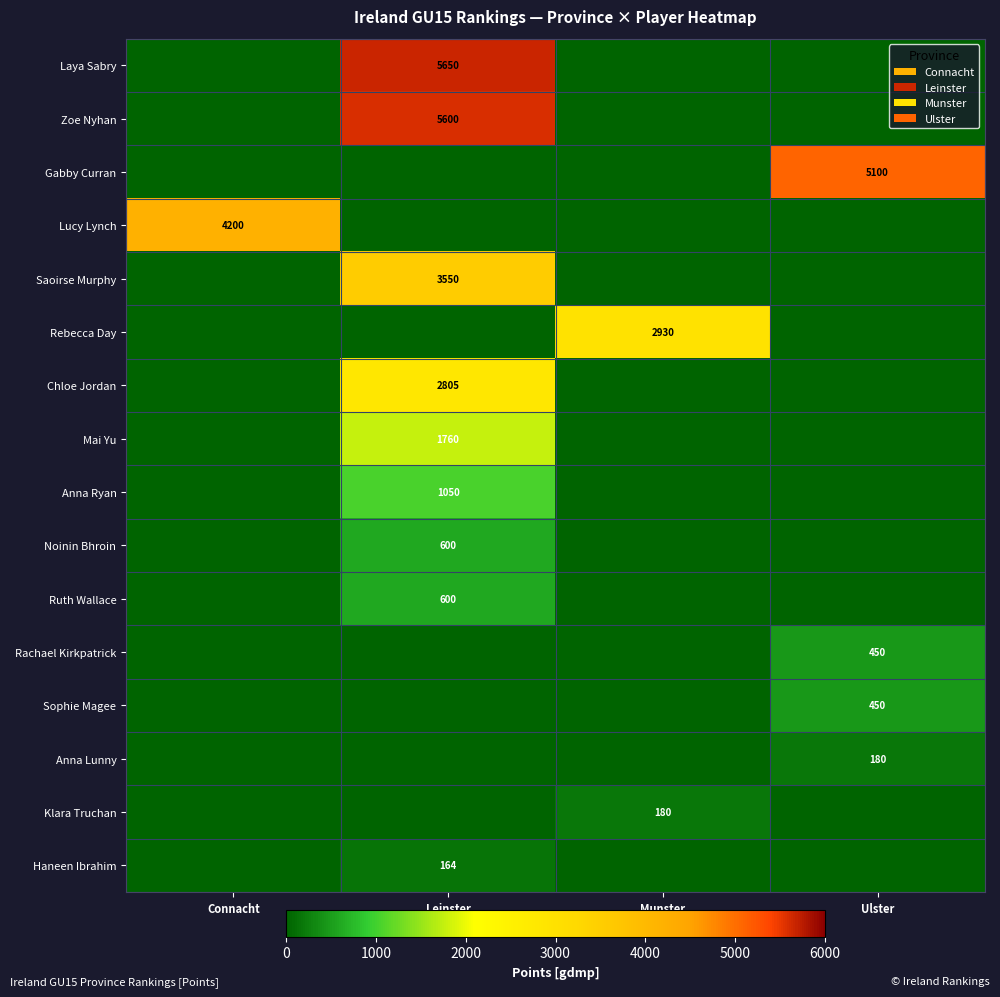

Is it true that Laya Sabry equals 5650 at Leinster?

True